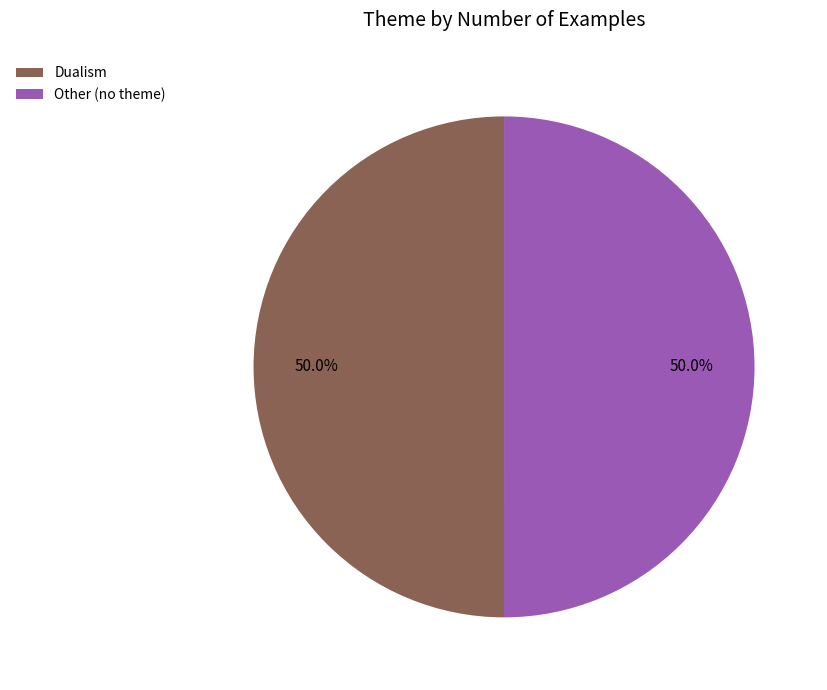

Combined, do Other (no theme) and Dualism account for over 50%?

Yes